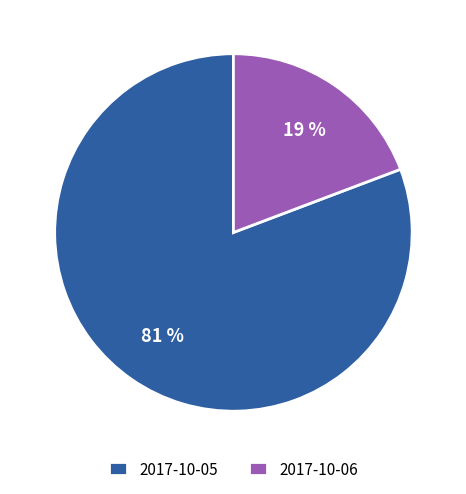

Does 2017-10-05 account for over 50% of the chart?

Yes